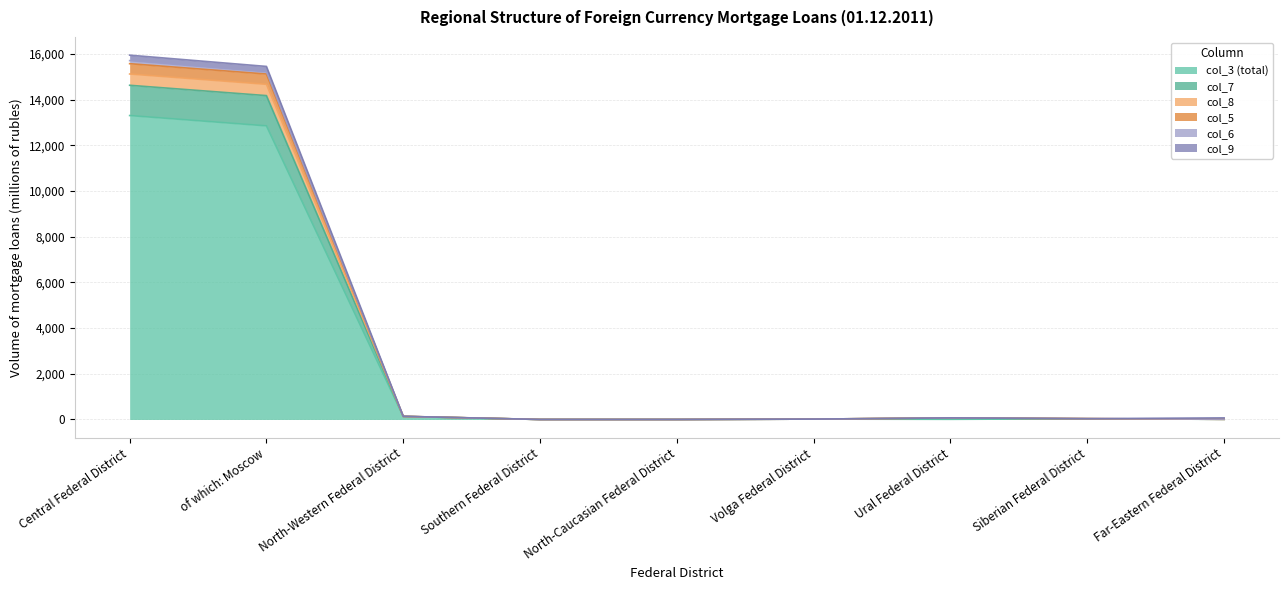

Does the chart display data point markers on the line(s)?

No